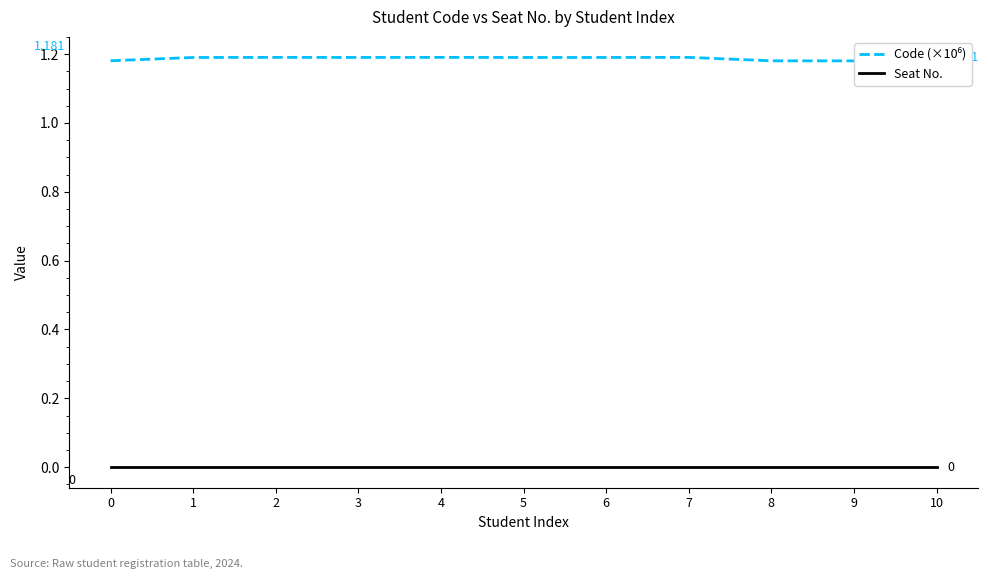

Between 4 and 5, which is larger?

4